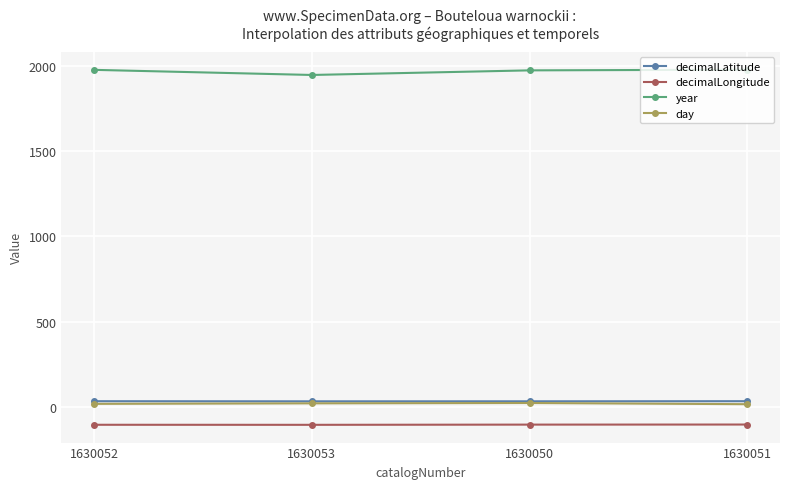

What is the minimum value shown in the chart?

-106.0